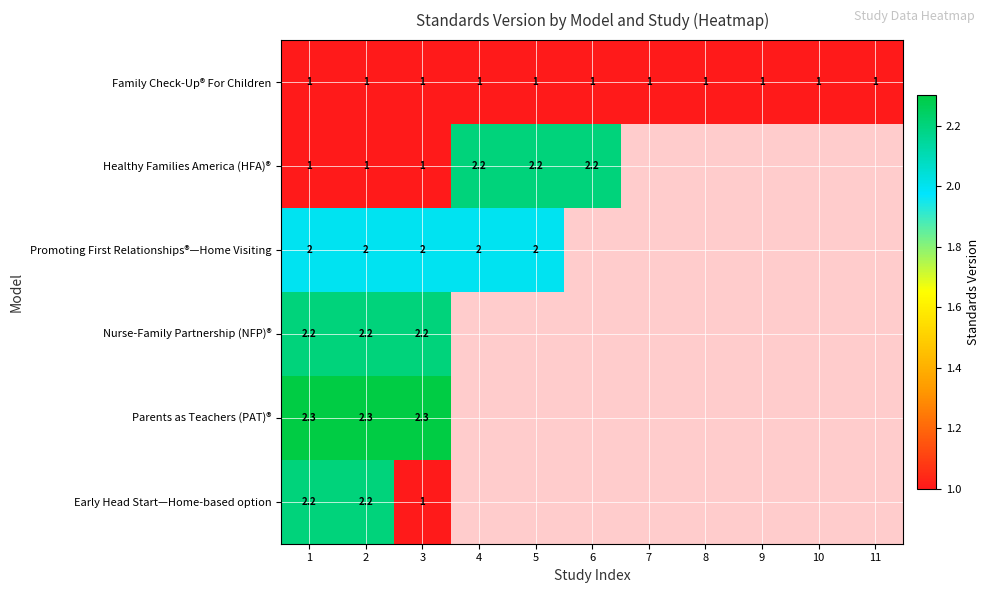

What is the difference between the highest and lowest values at 1?

1.3